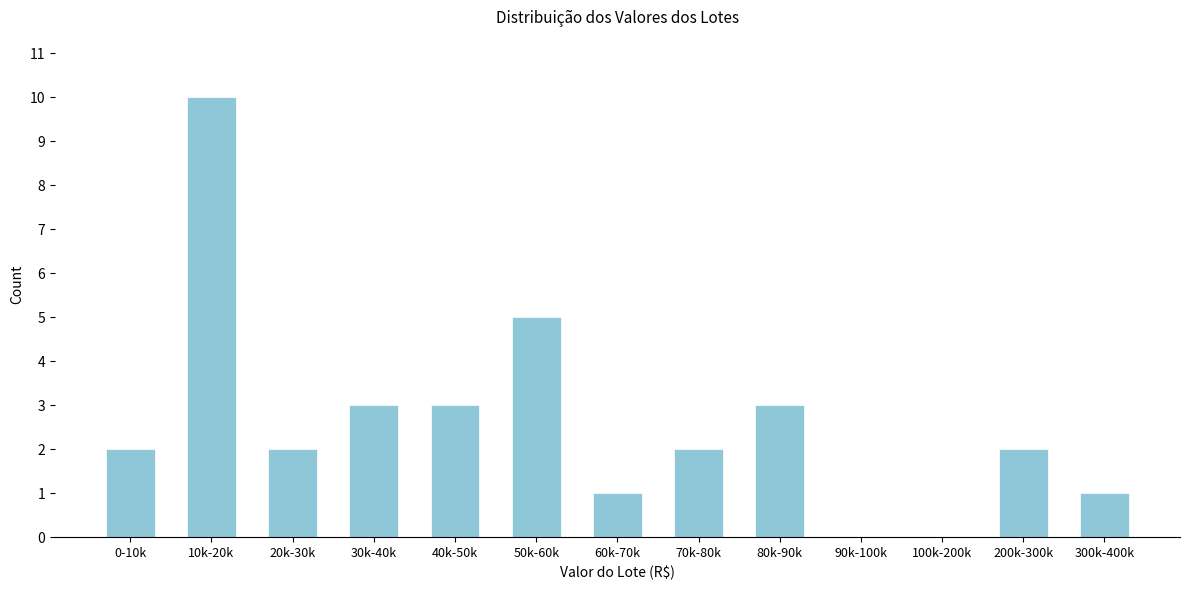

Reading left to right, what are all the values shown in this chart?

0-10k=2	10k-20k=10	20k-30k=2	30k-40k=3	40k-50k=3	50k-60k=5	60k-70k=1	70k-80k=2	80k-90k=3	90k-100k=0	100k-200k=0	200k-300k=2	300k-400k=1